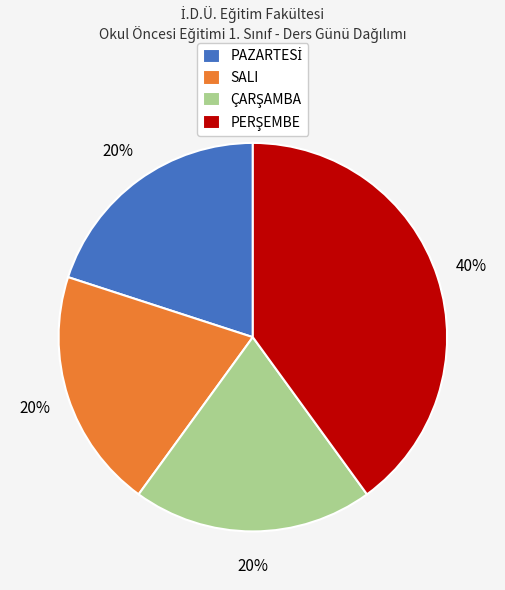

Is there a majority slice in this chart?

No